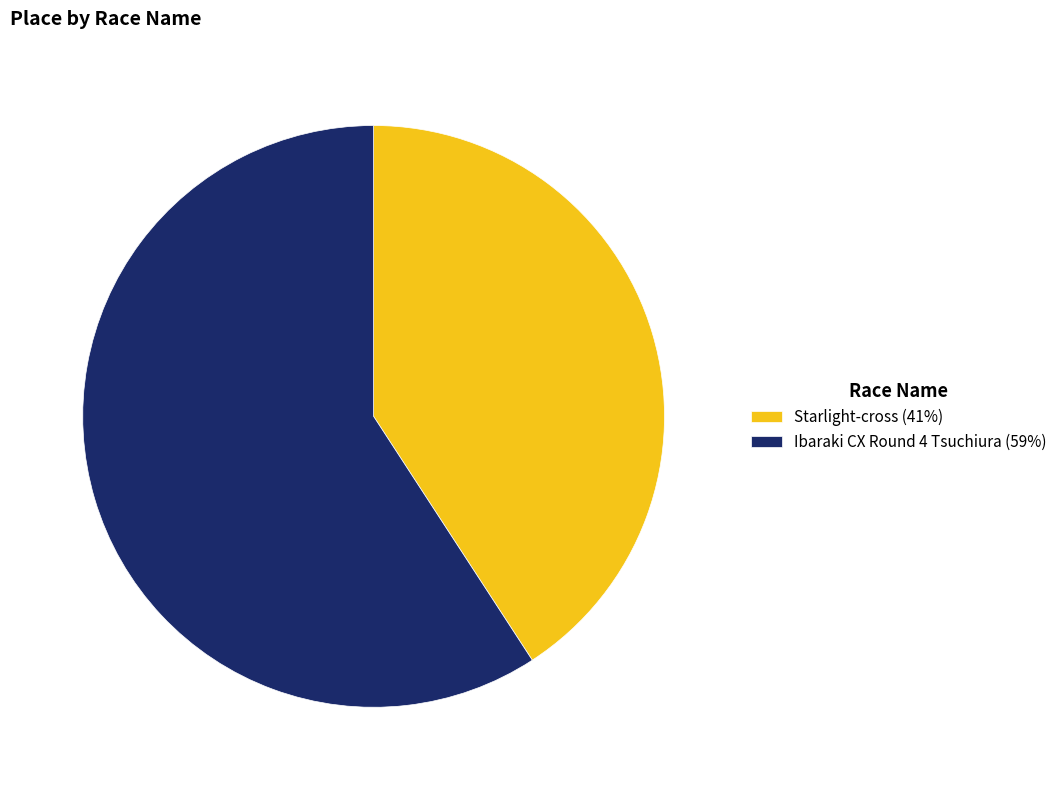

Do Ibaraki CX Round 4 Tsuchiura and Starlight-cross together represent more than half of the pie?

Yes